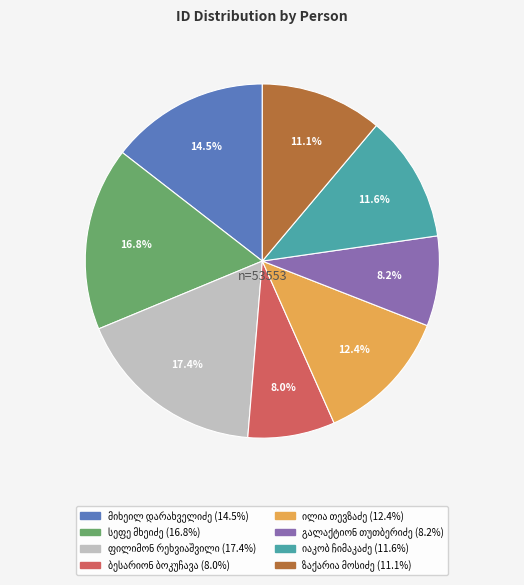

How many slices are in this pie chart?

8